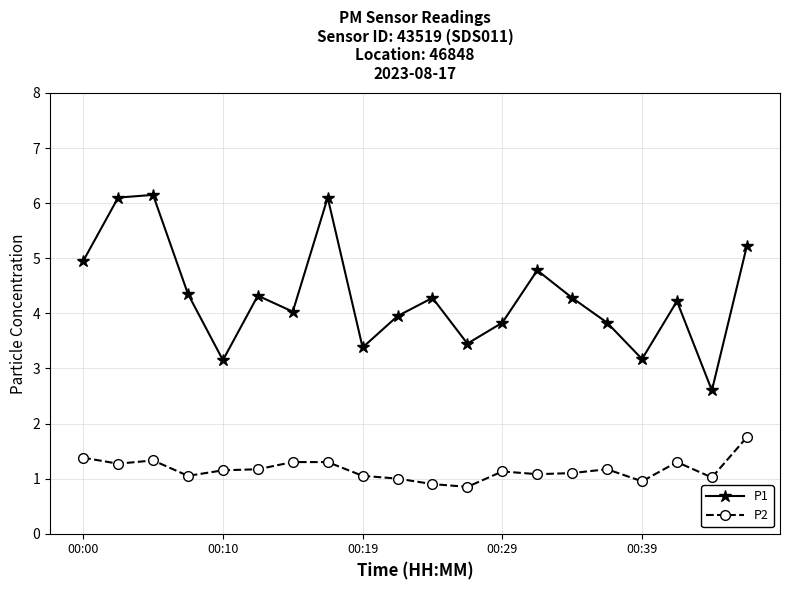

True or false: P1 and P2 cross at least once.

False